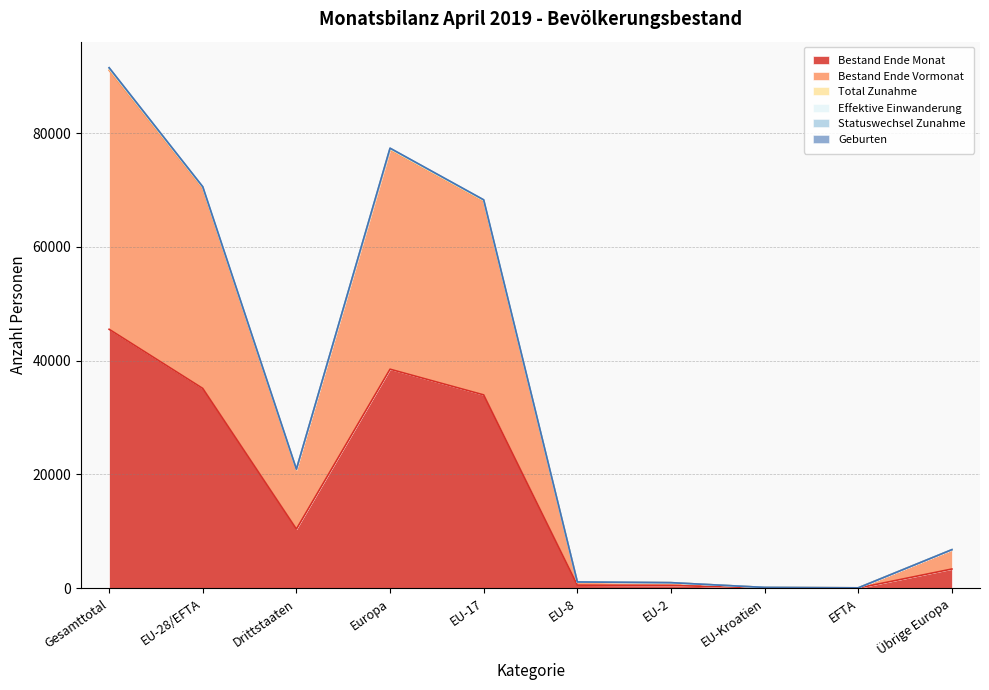

What is the highest value of the Bestand Ende Monat series?

45511